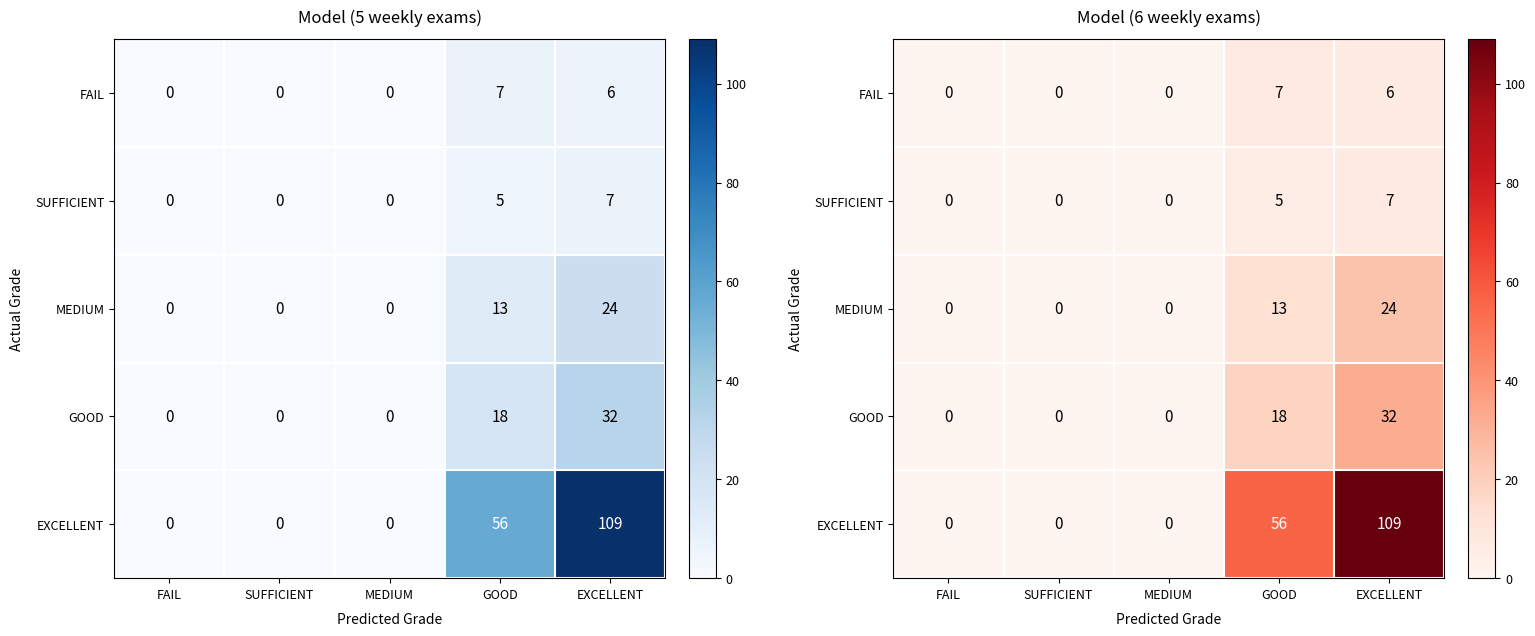

Is it true that SUFFICIENT equals -3 at SUFFICIENT?

False